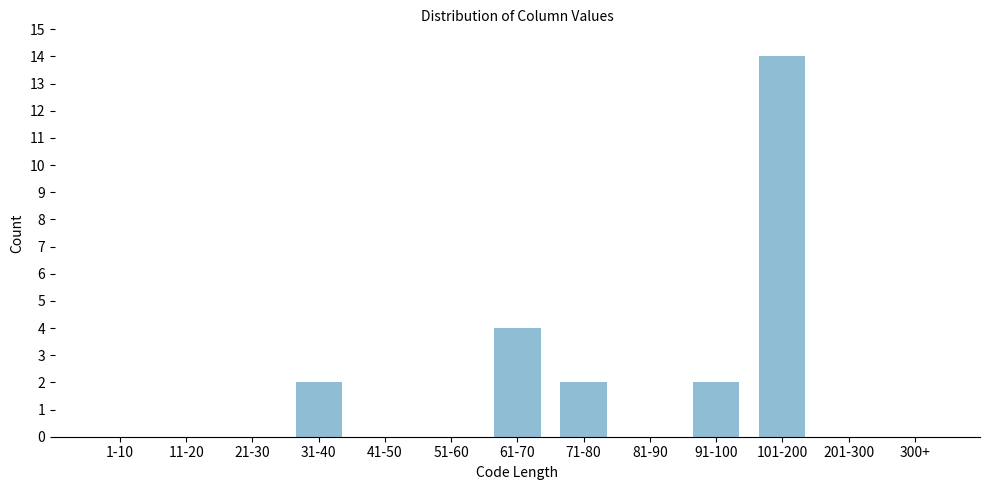

Reading right to left, list all the values displayed in this chart.

300+=0	201-300=0	101-200=14	91-100=2	81-90=0	71-80=2	61-70=4	51-60=0	41-50=0	31-40=2	21-30=0	11-20=0	1-10=0